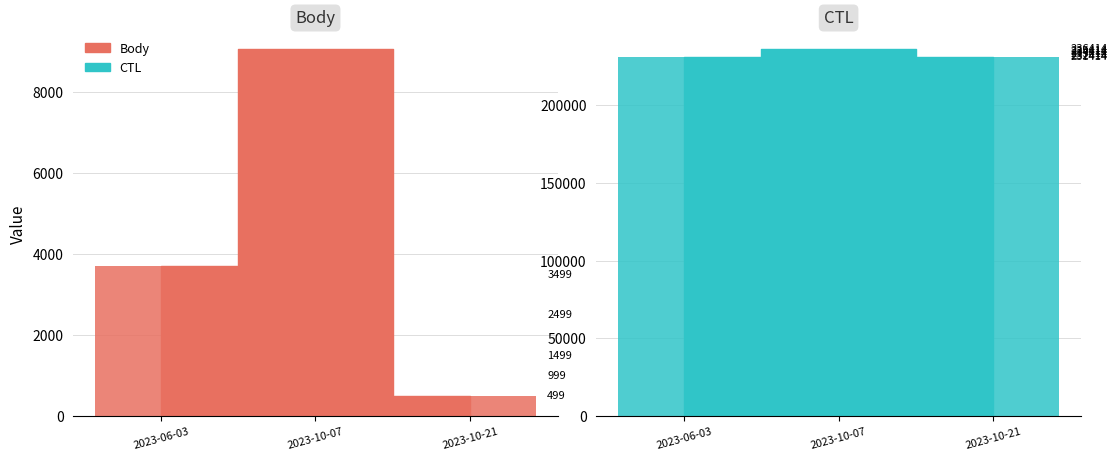

What is the value of the Body bar at the 3rd from the left?

499